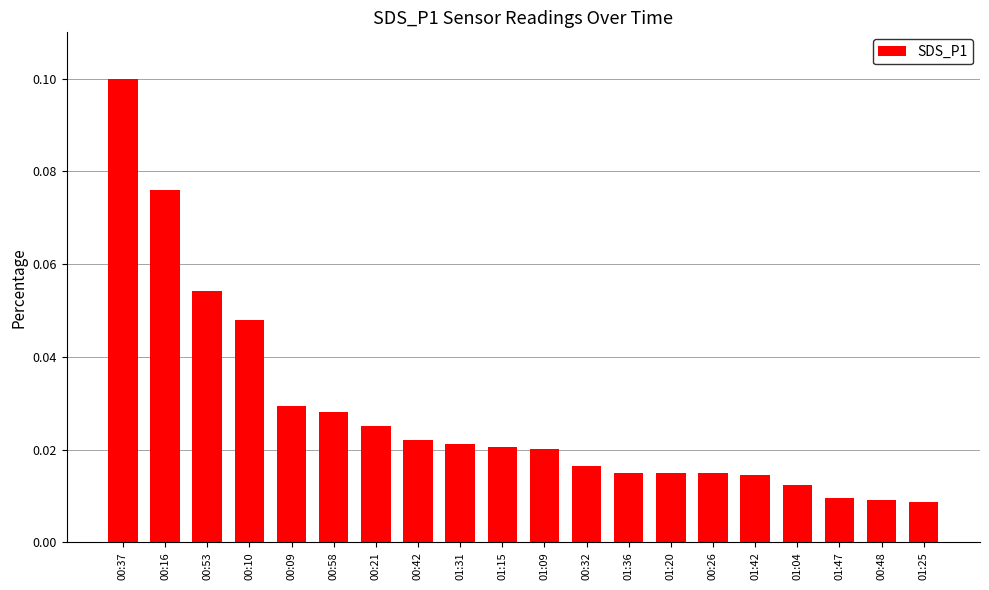

Between 00:26 and 00:16, which is larger?

00:16